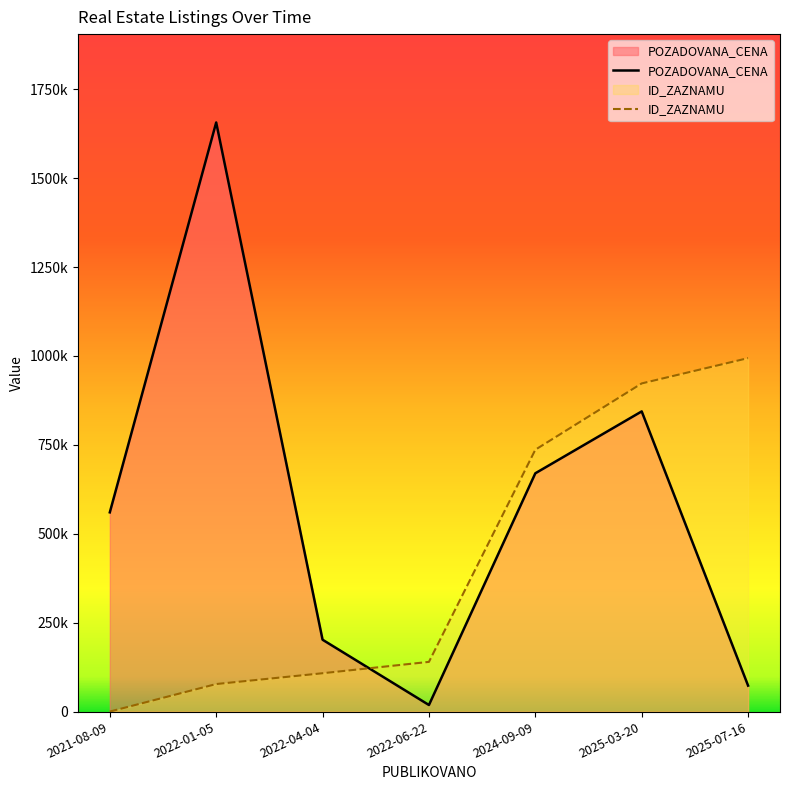

What is the maximum value for POZADOVANA_CENA?

1656379.0